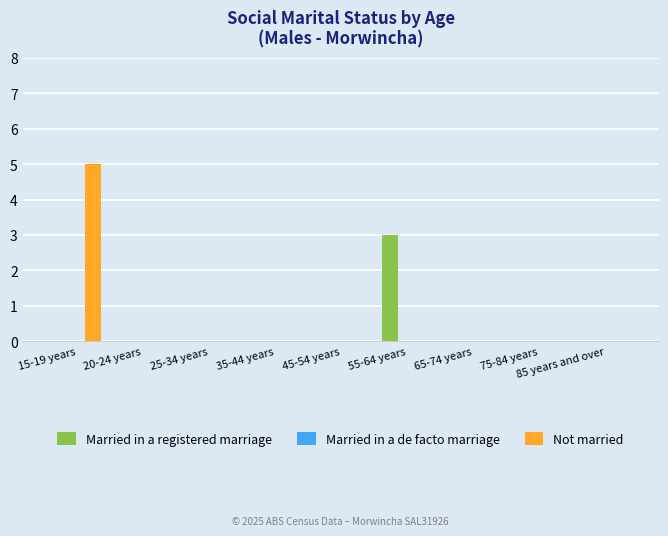

True or false: Married in a registered marriage has a value of -1 at 65-74 years.

False